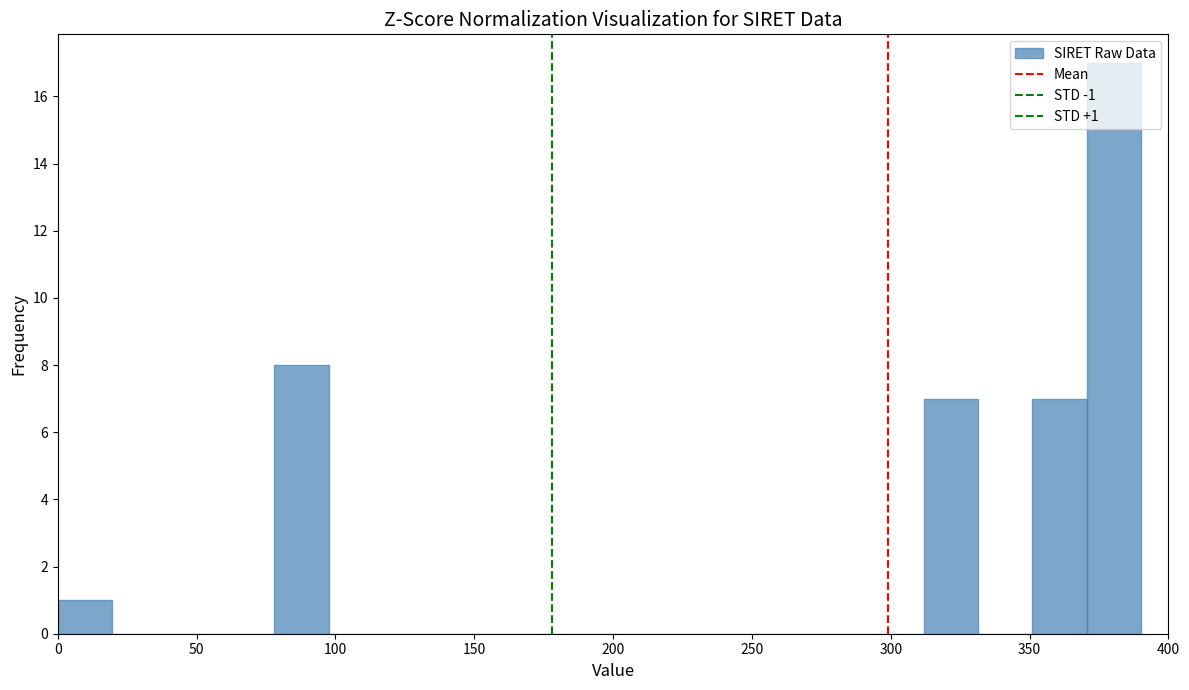

Around what value on the x-axis is the tallest bar? Give the approximate position of its centre, as read against the axis.

380